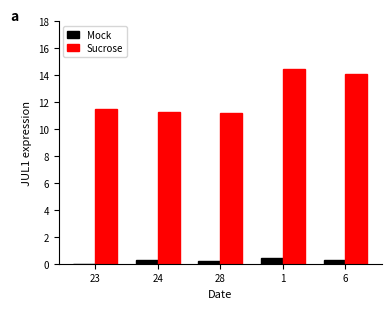

True or false: Sucrose has a value of 11.5 at 23.

True